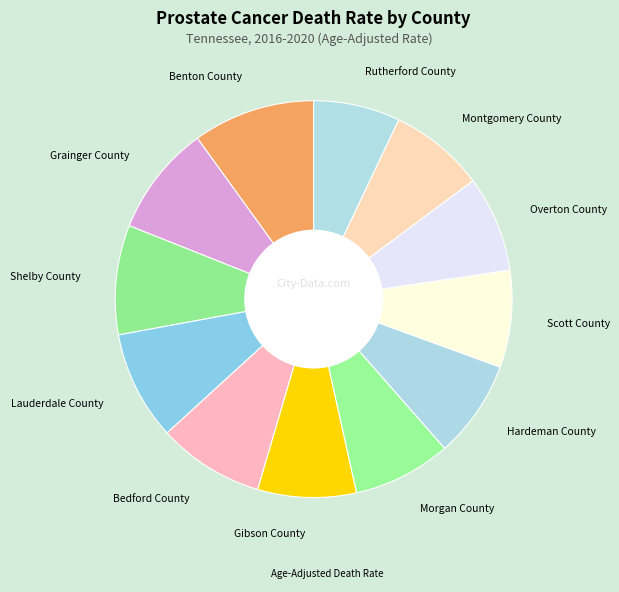

Is it true that Gibson County is 8% of the pie?

True